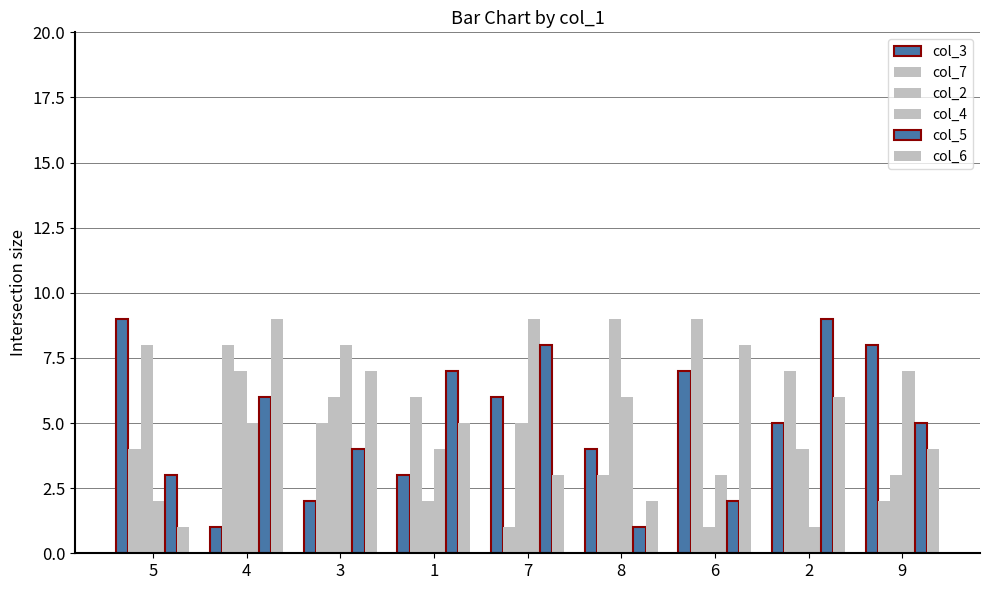

Reading left to right, extract all data points from this chart.

col_3: 9	1	2	3	6	4	7	5	8
col_7: 4	8	5	6	1	3	9	7	2
col_2: 8	7	6	2	5	9	1	4	3
col_4: 2	5	8	4	9	6	3	1	7
col_5: 3	6	4	7	8	1	2	9	5
col_6: 1	9	7	5	3	2	8	6	4